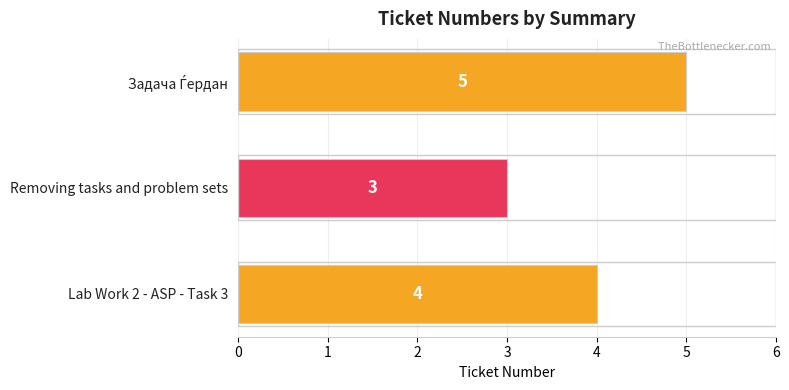

The value at Lab Work 2 - ASP - Task 3 is 4. True or false?

True